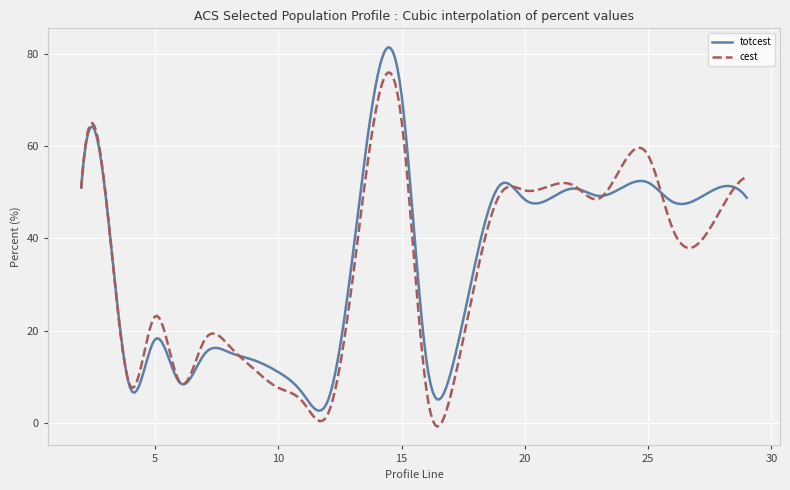

List the series in order of their peak value, lowest first.

cest, totcest